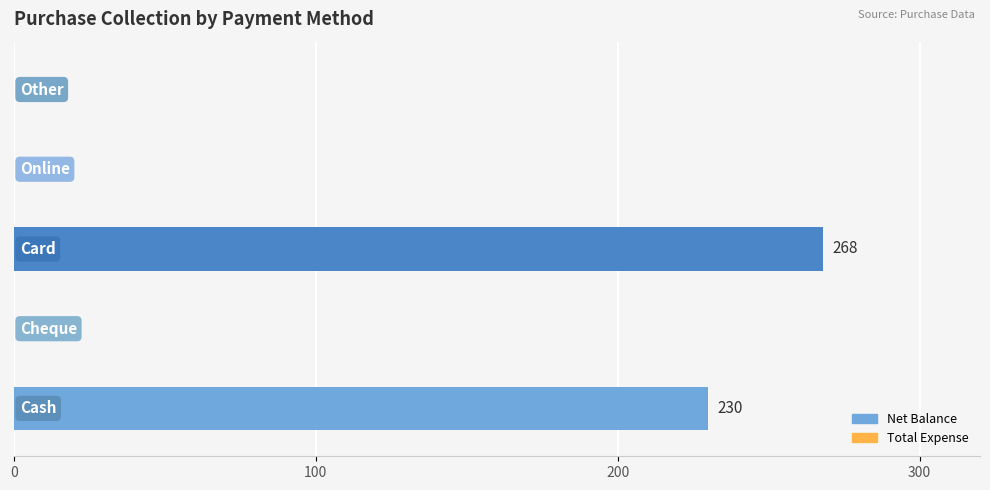

What is the sum of all values?

498